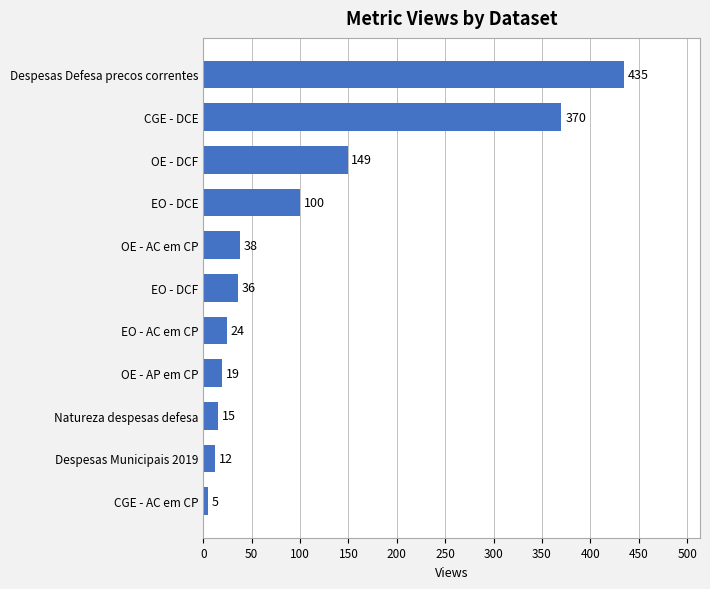

What is the average value?

109